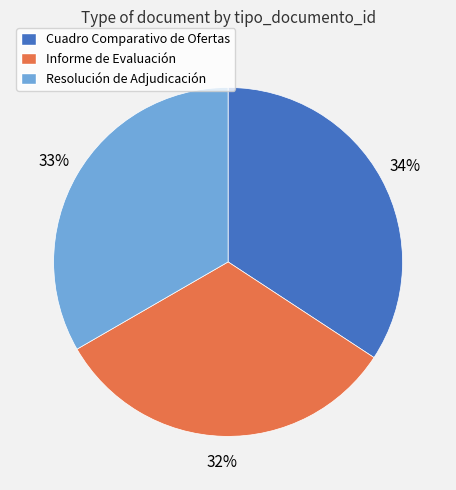

To the nearest percent, what percentage of the pie is Cuadro Comparativo de Ofertas?

34%